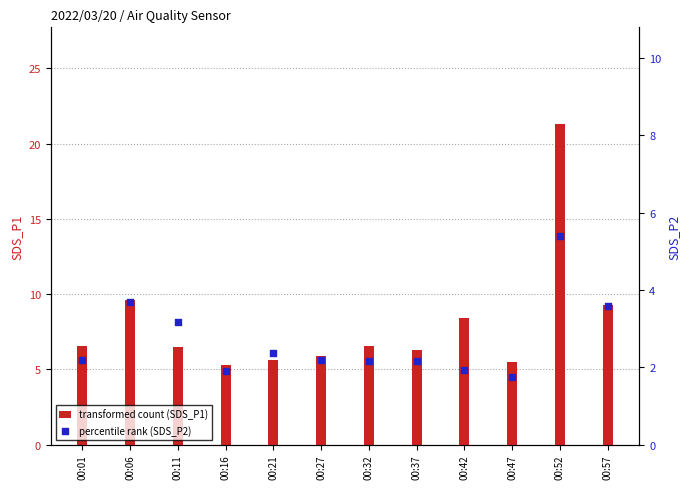

At which category is the sum across all series the highest?

00:52